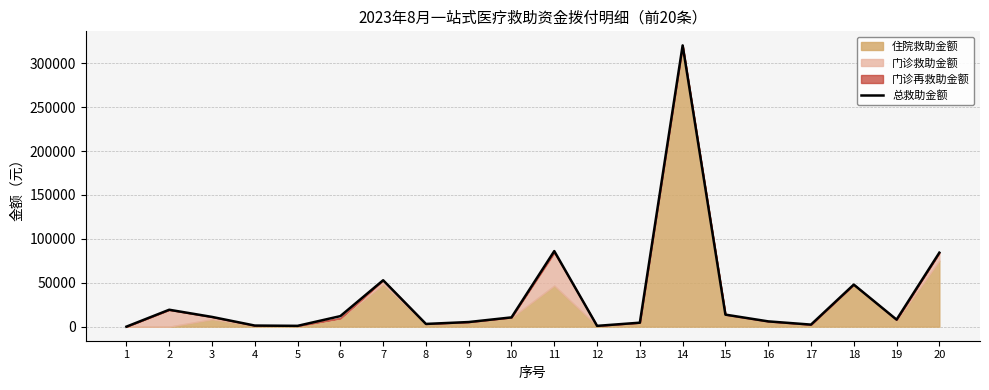

What is the sum of all values?

690489.0